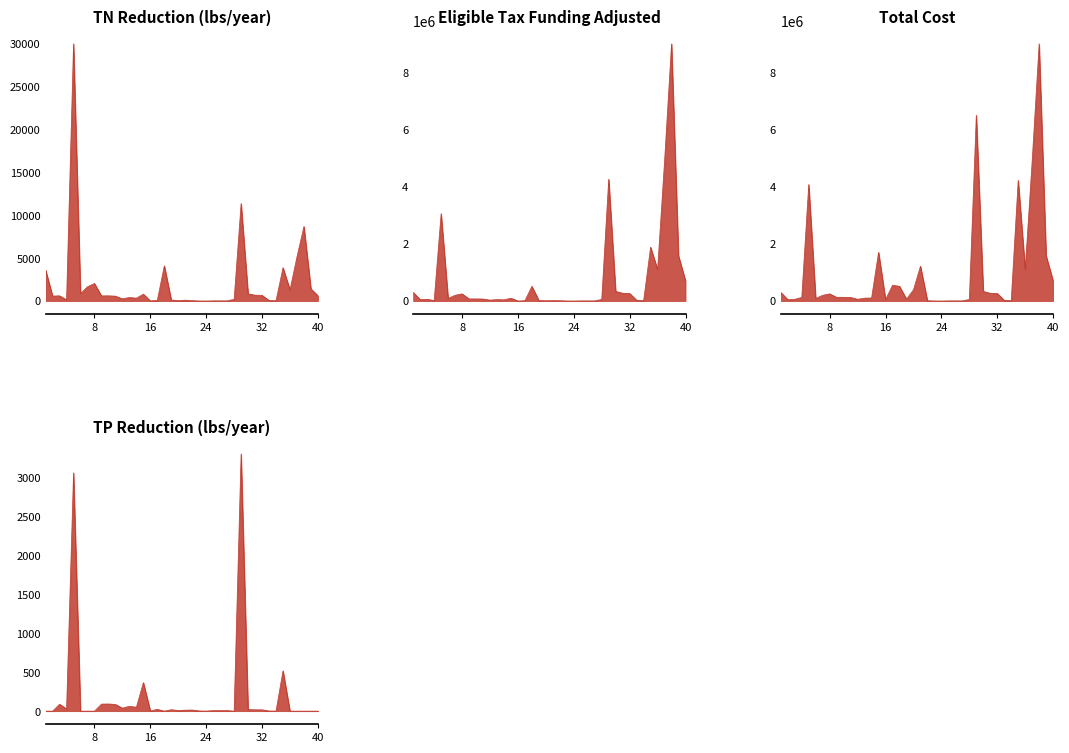

How many values in the TN Reduction (lbs/year)_line series exceed 596?

20